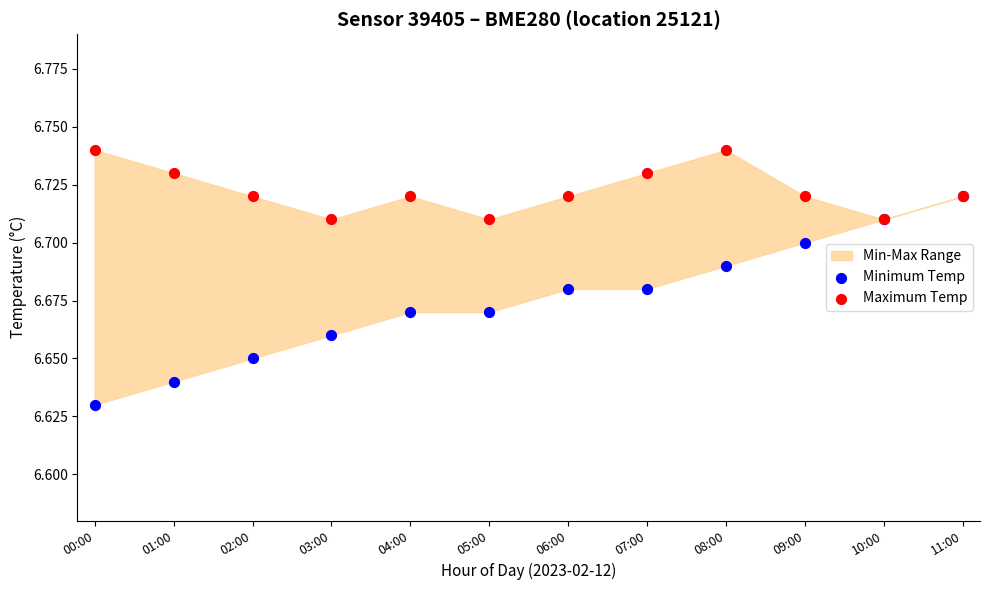

Which series reaches the minimum Y coordinate?

Minimum Temp